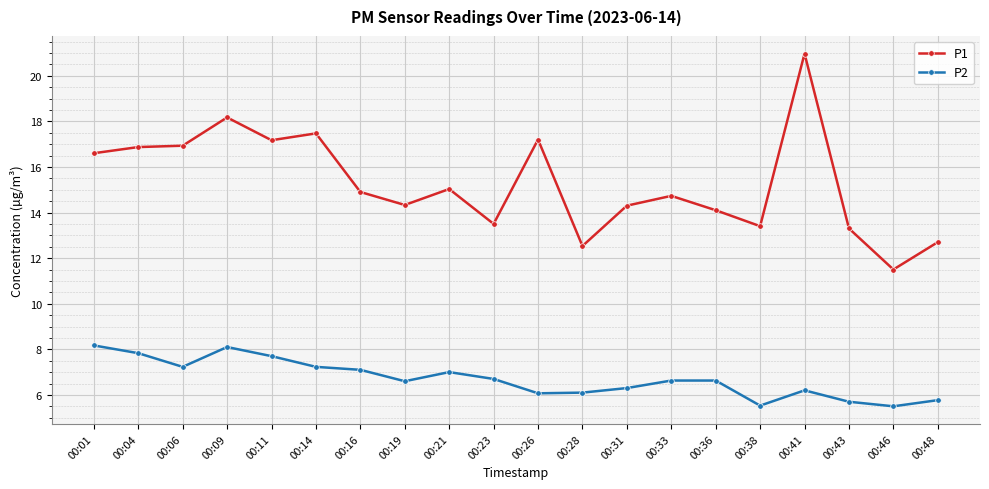

The value of P2 at 00:41 is 10.1. True or false?

False